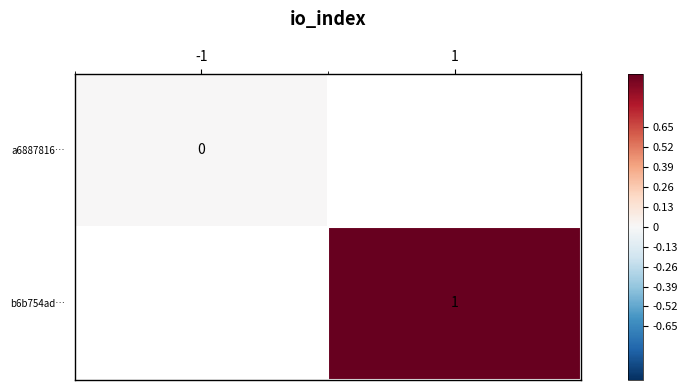

Is it true that b6b754ad… equals 0 at 1?

False